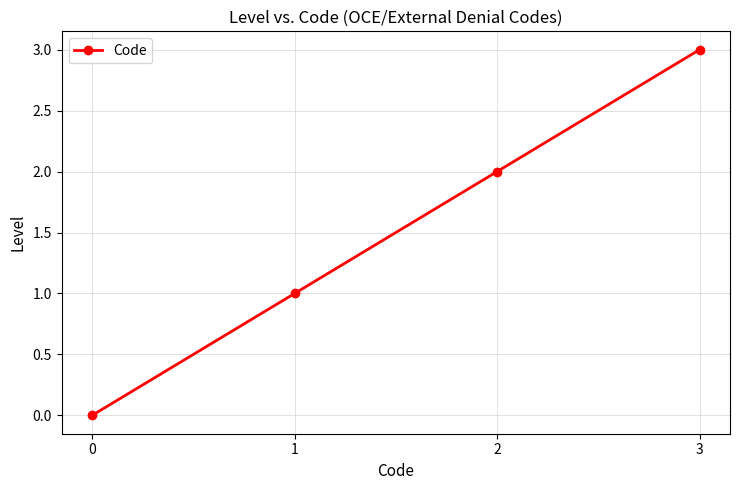

What is the change in value from 1 to 3?

+2